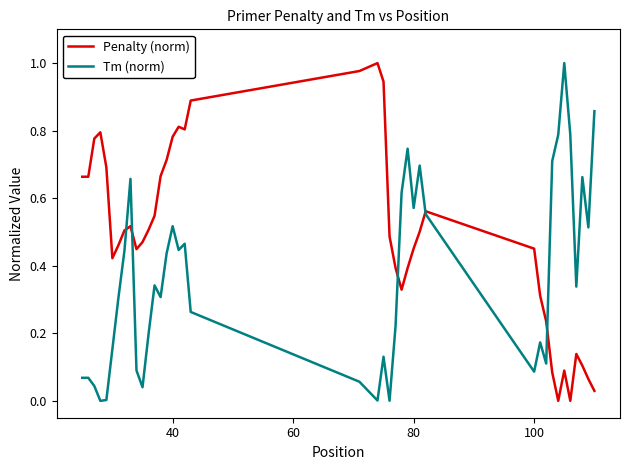

Rank the series by their average value, from lowest to highest.

Tm (norm), Penalty (norm)